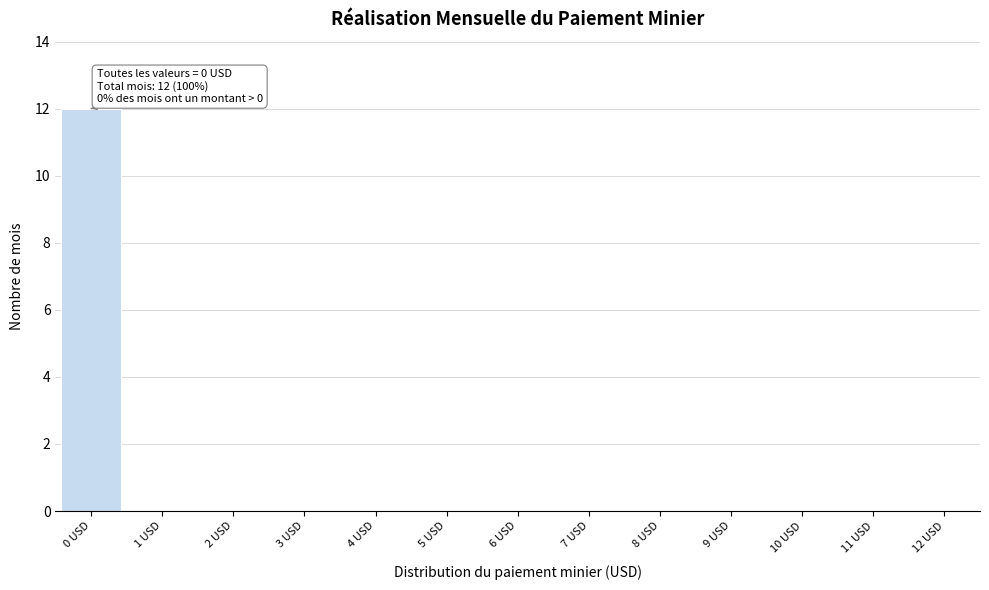

Over which range of the x-axis is the bar tallest?

-0.5 to 0.5